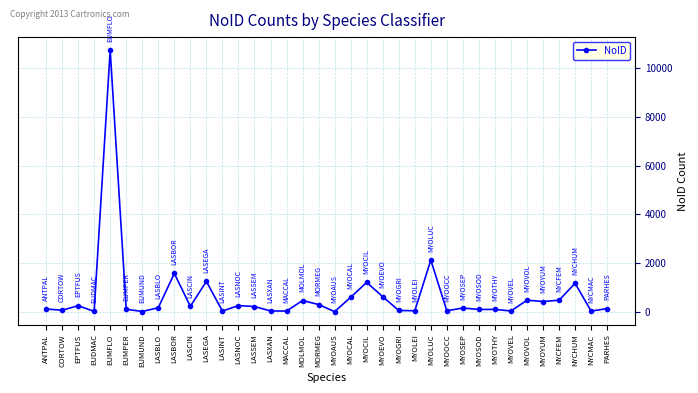

How many lines are shown in the chart?

1